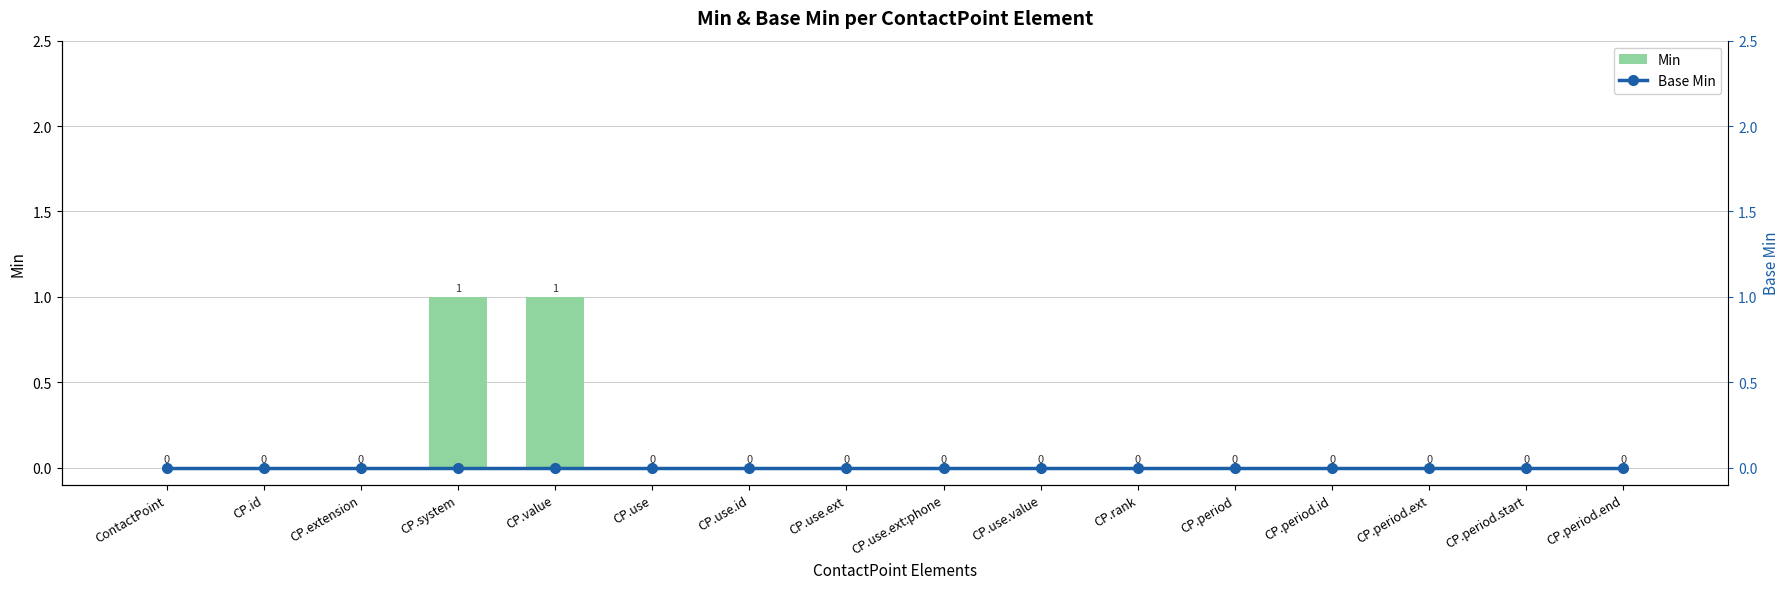

Between CP.id and CP.rank, which series saw the biggest shift?

Min